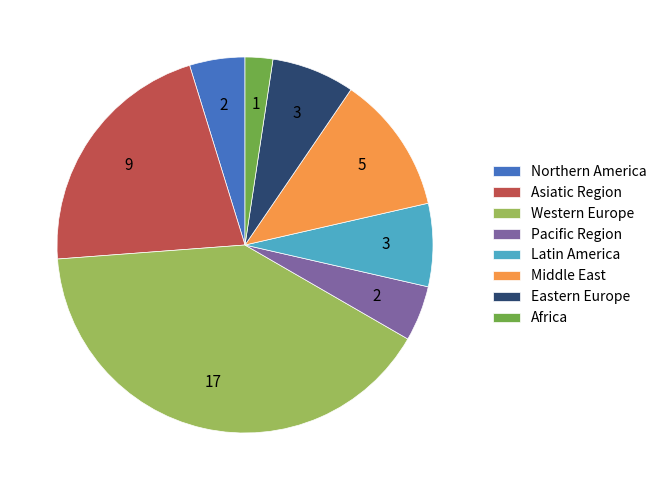

Which category has the biggest portion of the pie?

Western Europe